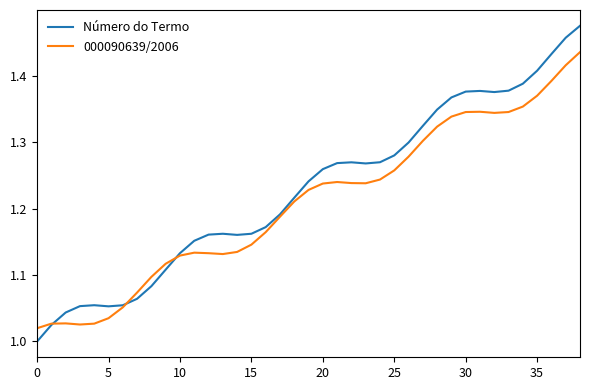

Which series has the widest spread of values?

Número do Termo